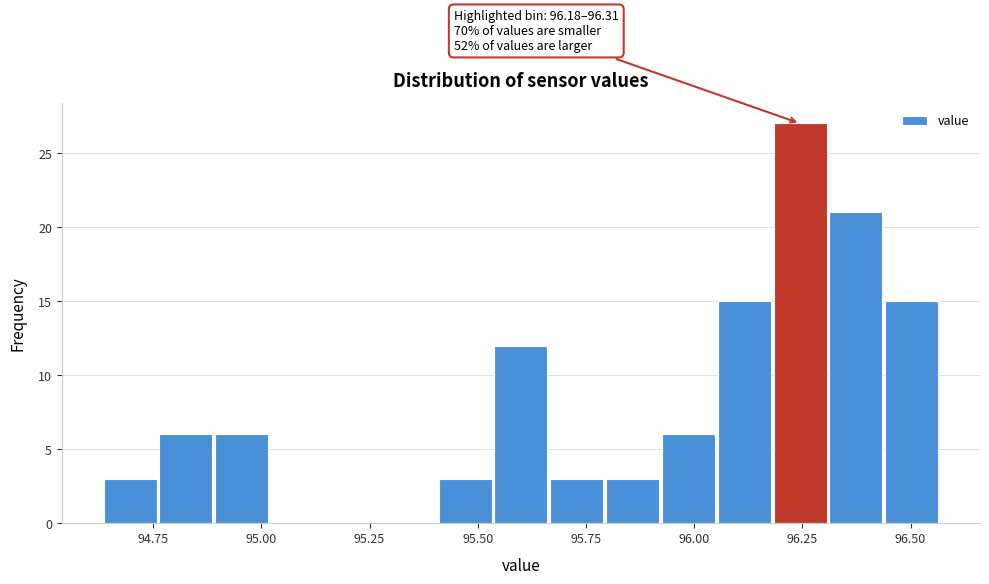

Read against the x-axis, roughly where is the centre of the tallest bar?

96.25